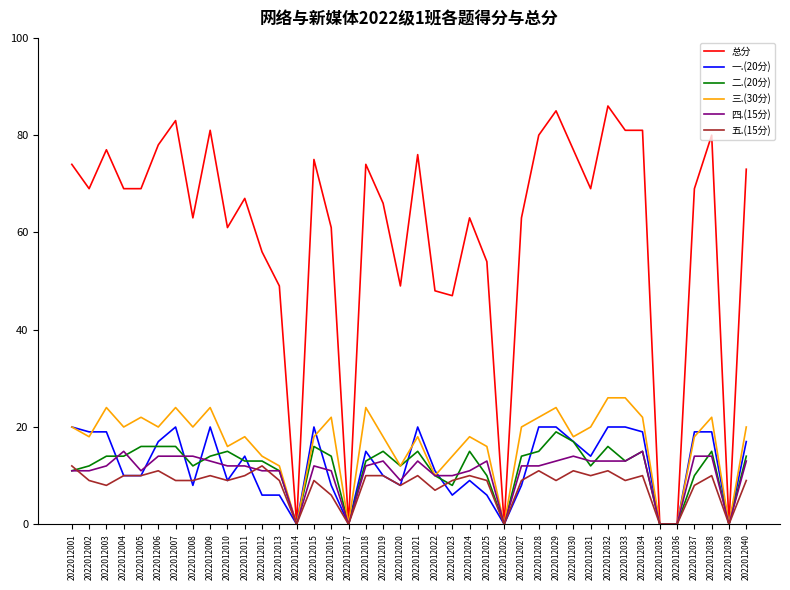

Is the value of 三.(30分) at 2022012020 greater than the value of 一.(20分) at 2022012026?

Yes